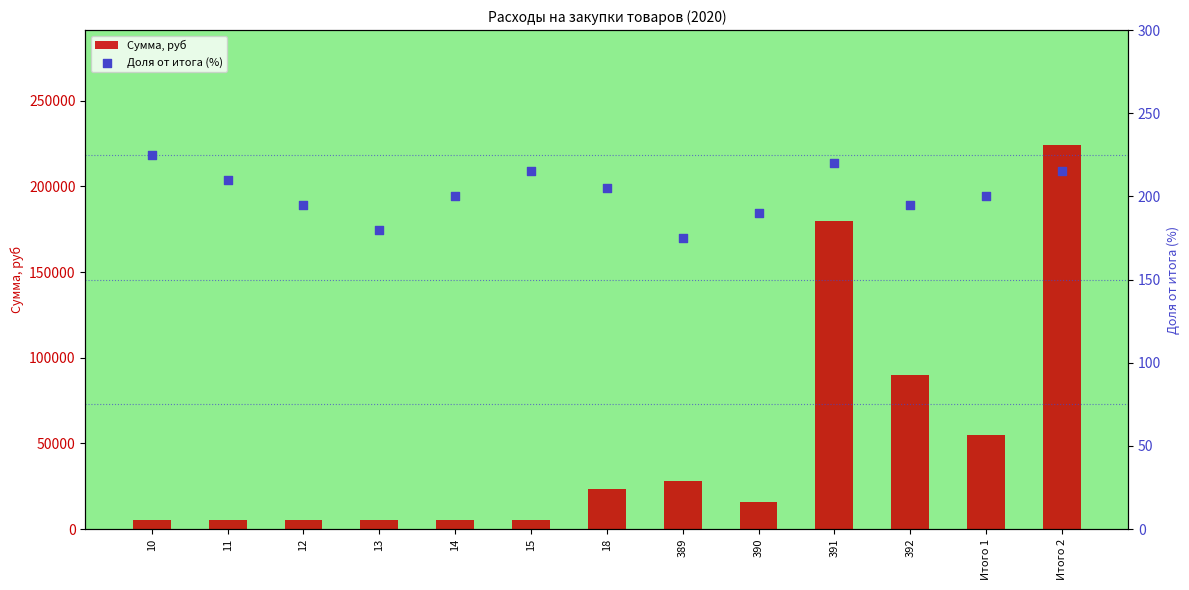

At which category is the sum across all series the highest?

Итого 2